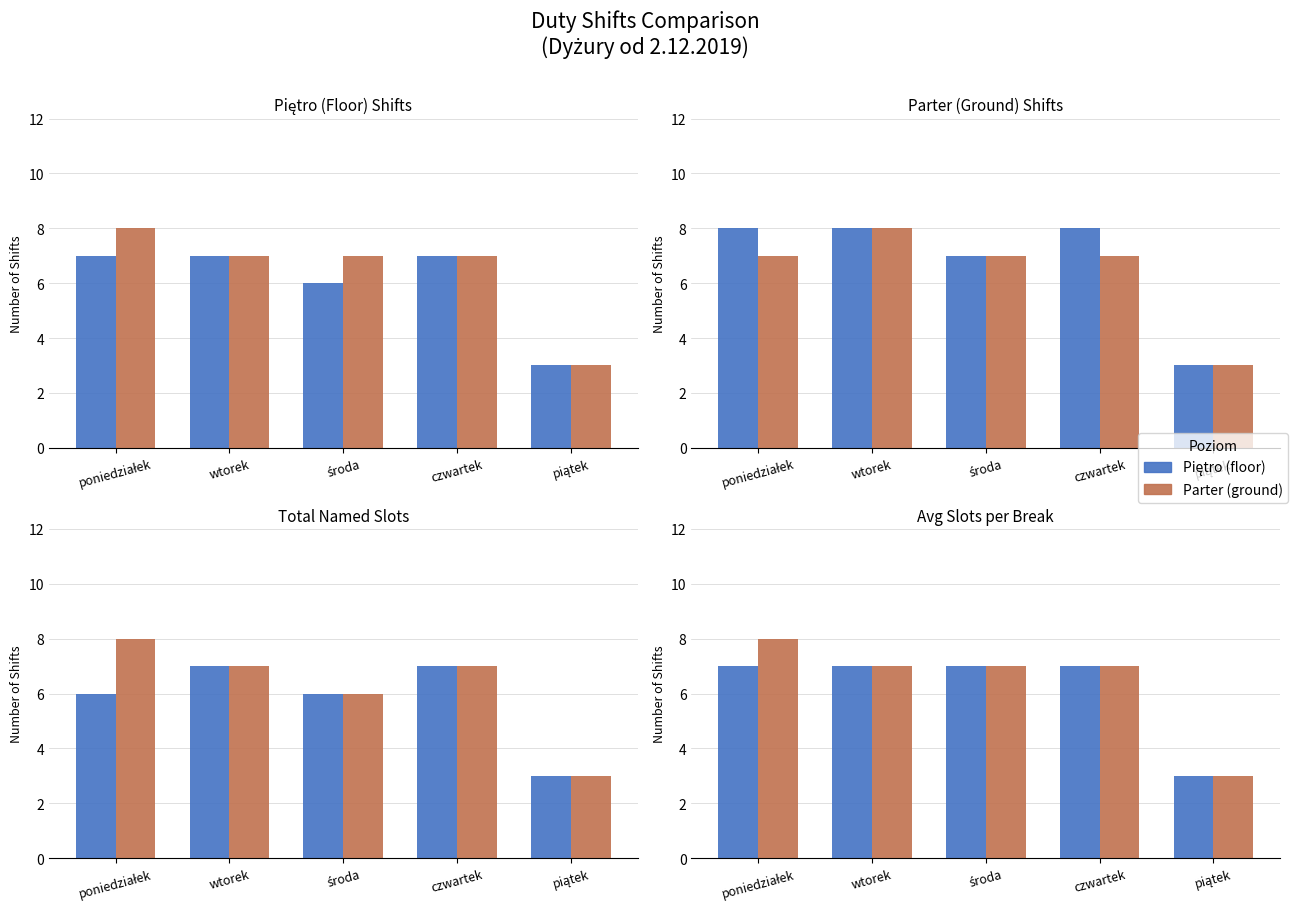

How many values in the Piętro series are below 7?

1